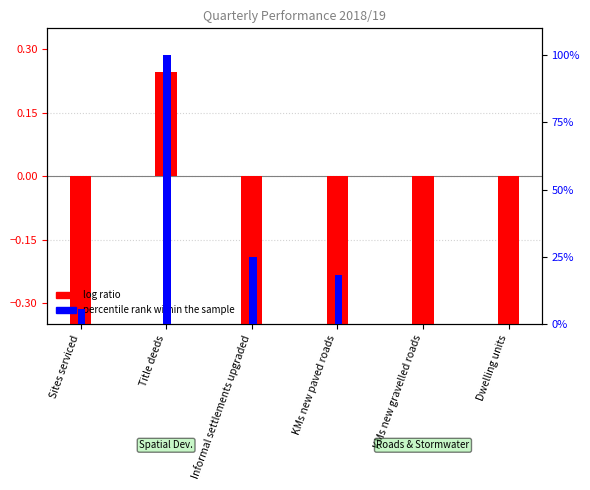

Where is log ratio nearest to the value -1?

KMs new paved roads